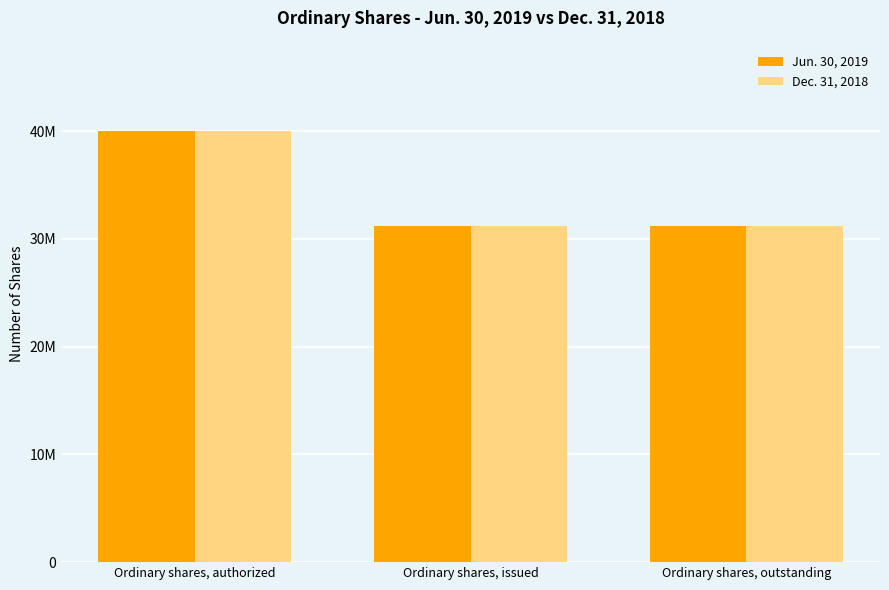

Reading left to right, what are all the values shown in this chart?

Jun. 30, 2019: 40000000	31164004	31164004
Dec. 31, 2018: 40000000	31164004	31164004